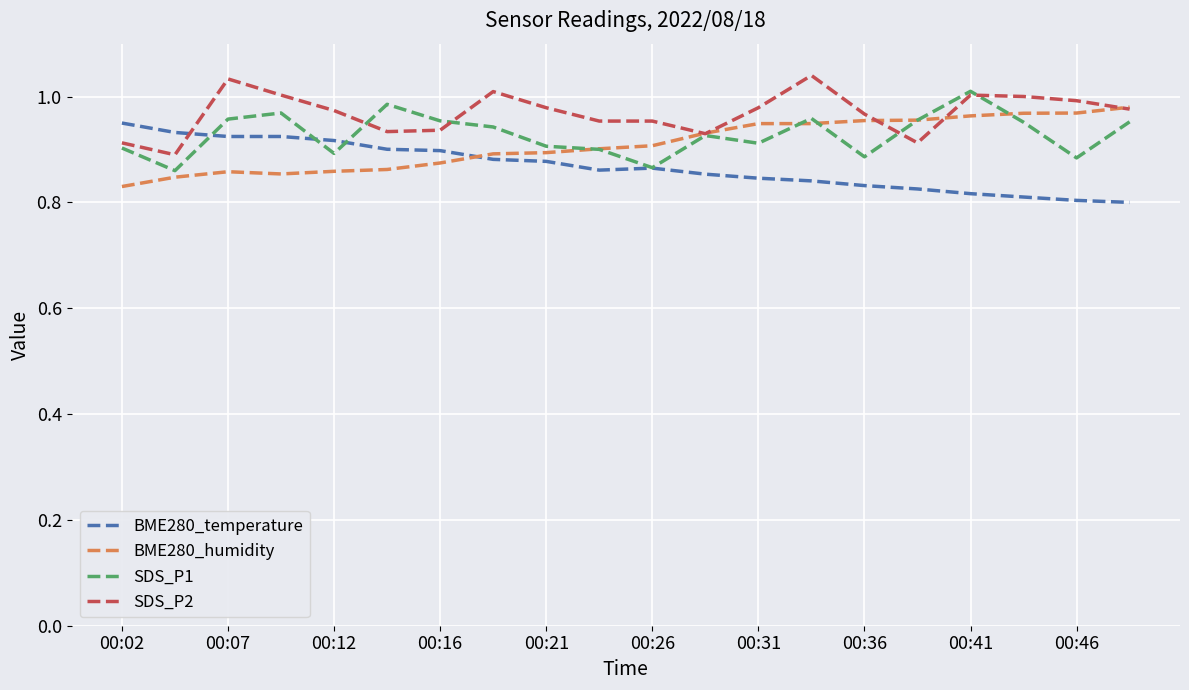

At how many categories does at least one series exceed 0?

20